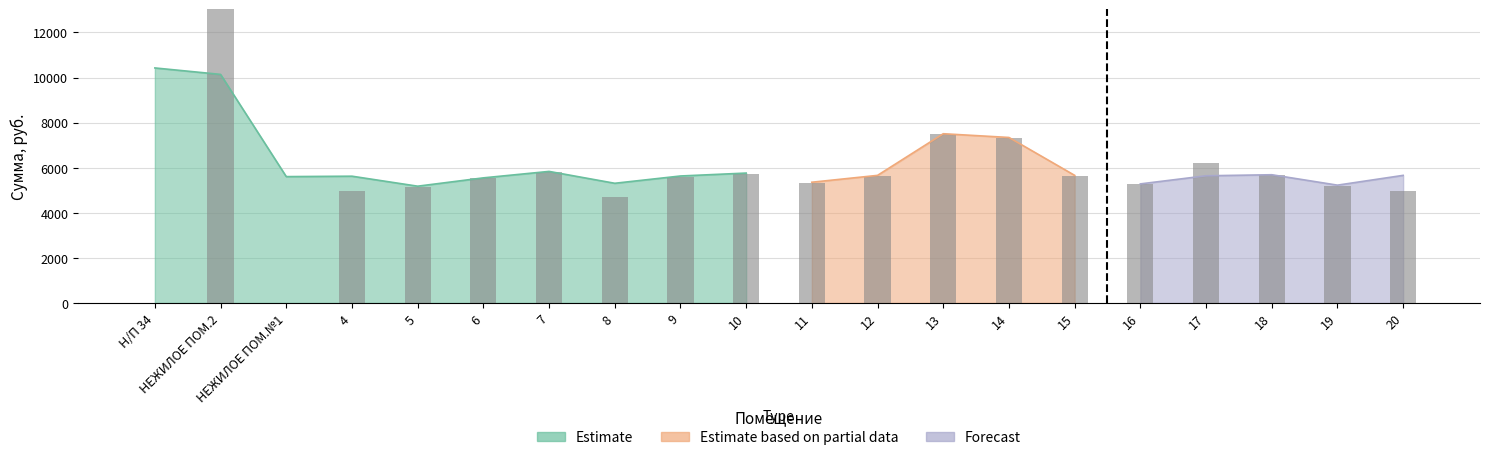

Is it true that the value at НЕЖИЛОЕ ПОМ.№1 is 9558.4?

False